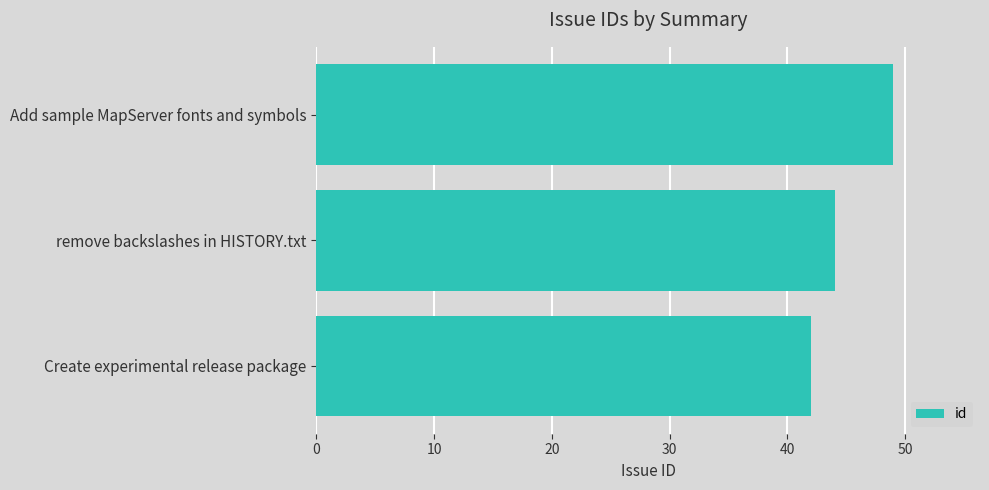

List the labels in order of value, largest first.

Add sample MapServer fonts and symbols, remove backslashes in HISTORY.txt, Create experimental release package